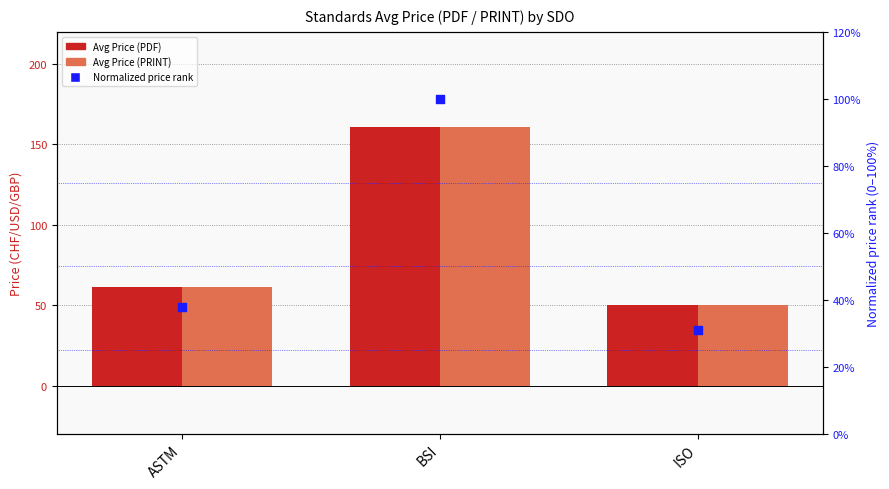

Is the value of Avg Price (PDF) at BSI greater than the value of Percentile rank (normalized price) at BSI?

Yes